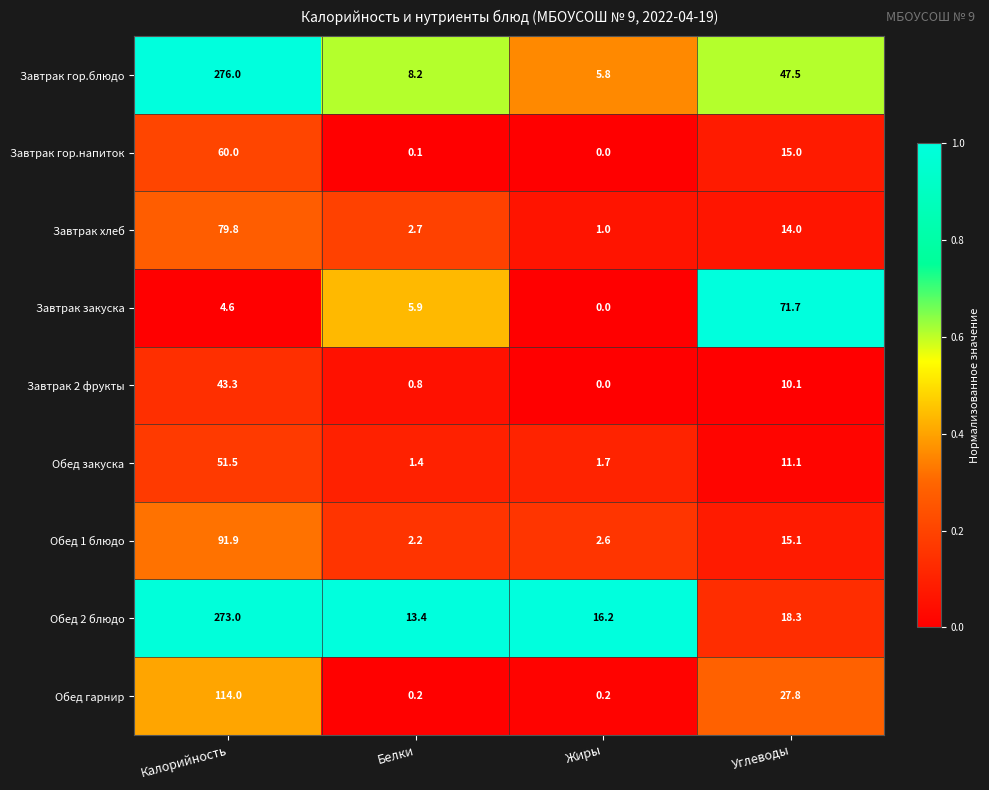

What is the maximum value shown in the chart?

276.0